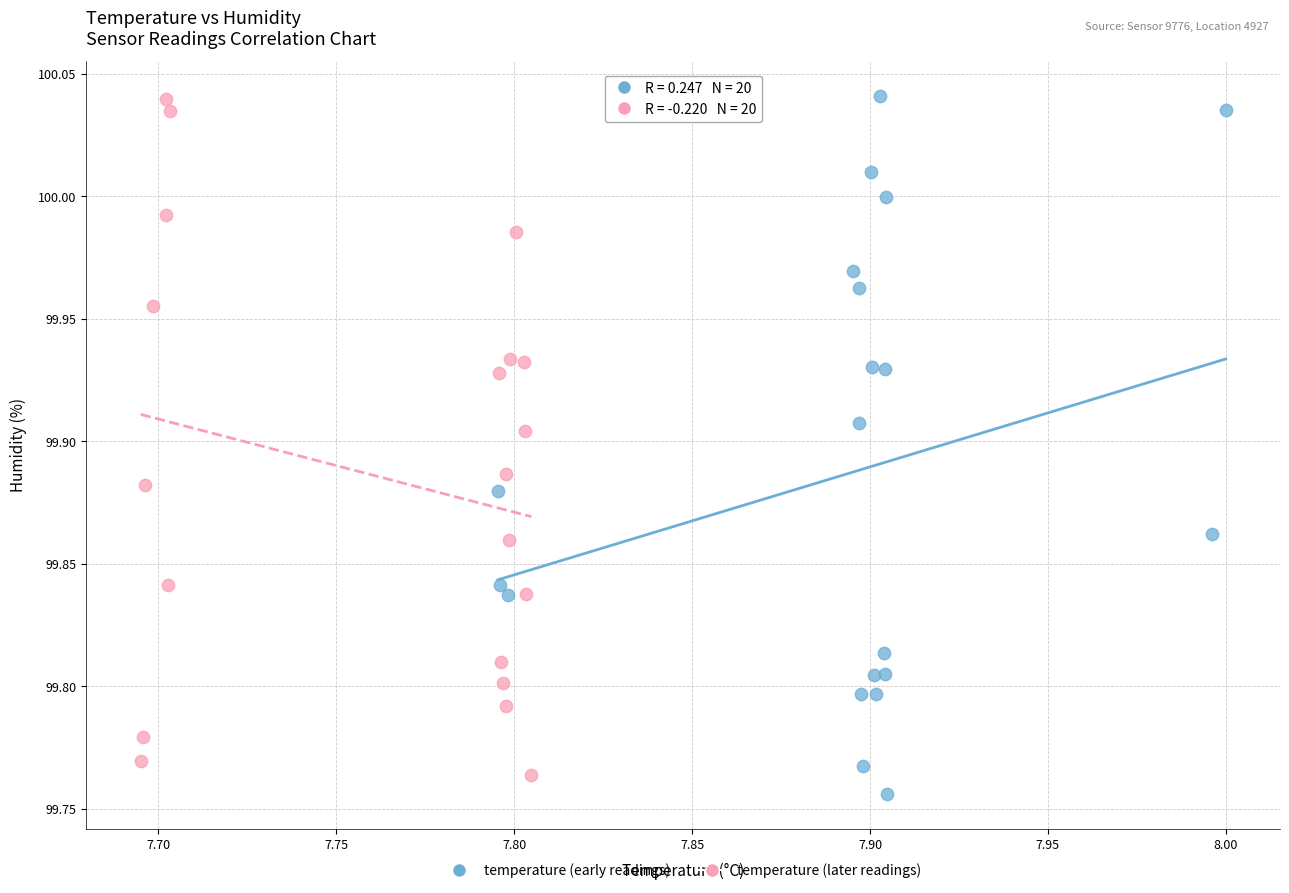

Which series has the widest spread of Y values?

temperature (early readings)